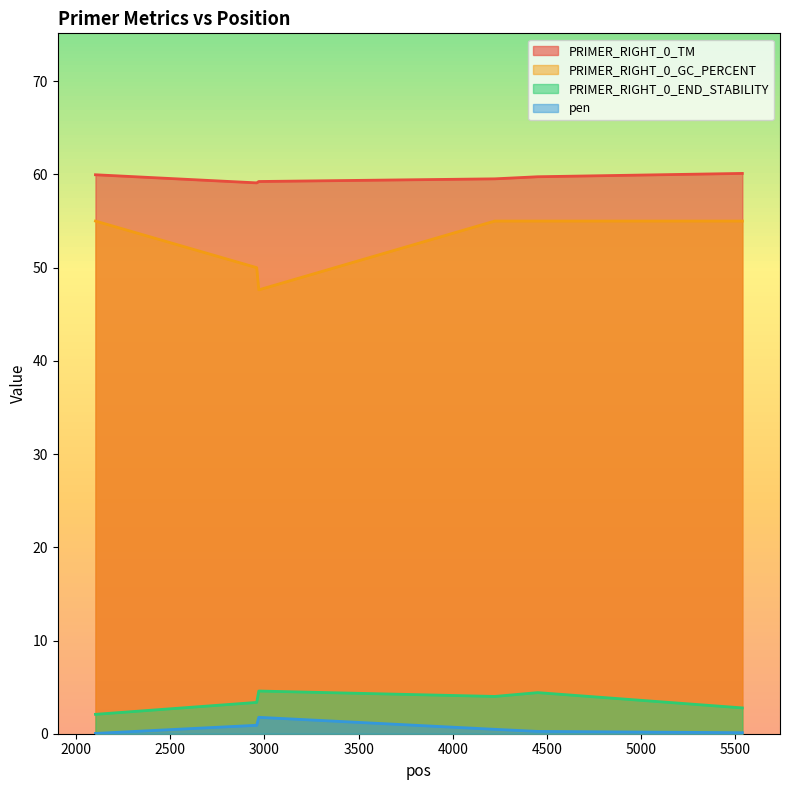

True or false: PRIMER_RIGHT_0_GC_PERCENT and PRIMER_RIGHT_0_TM cross at least once.

False